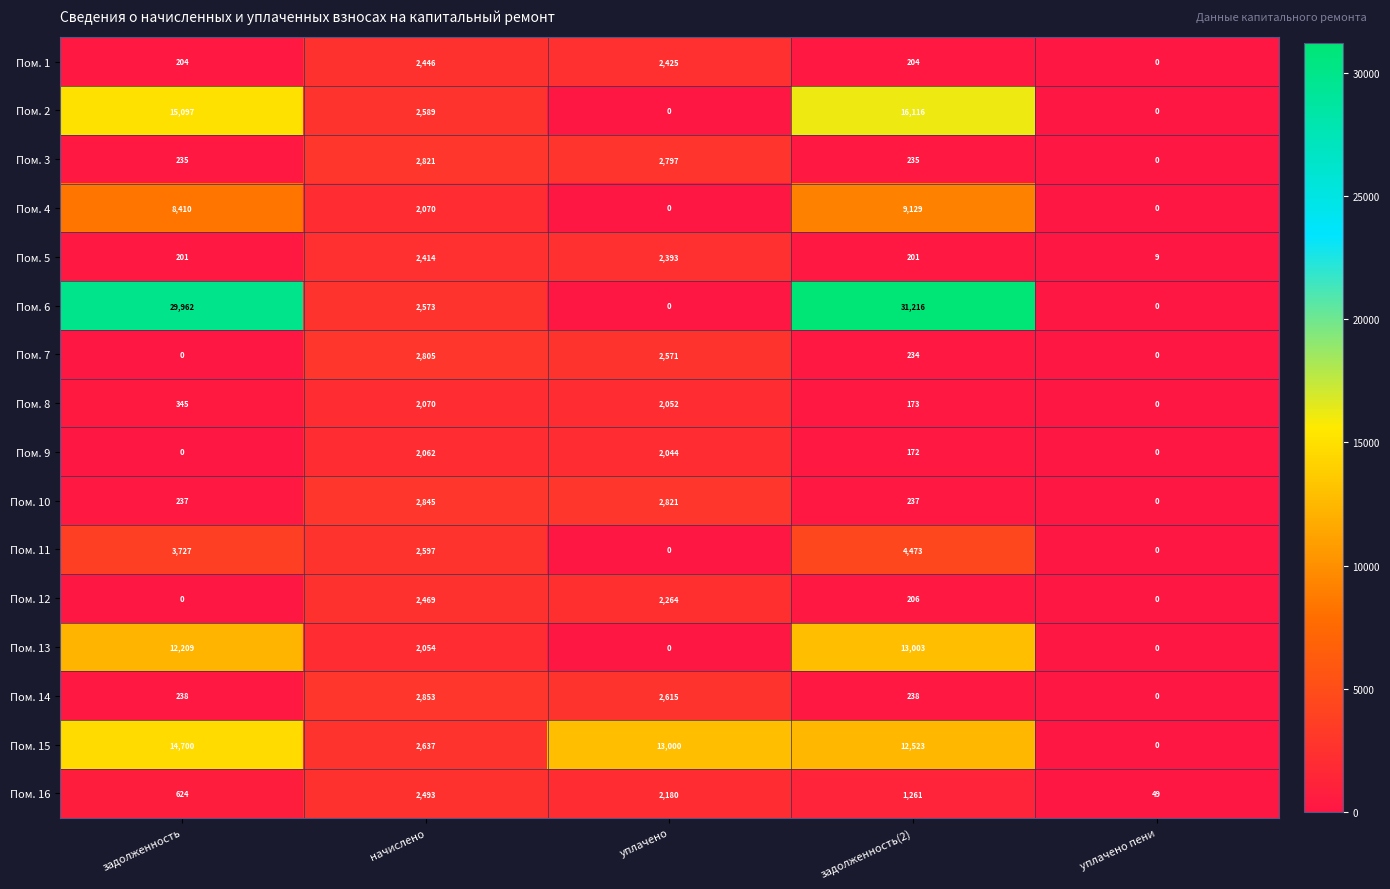

At how many categories does at least one series exceed 18638?

2